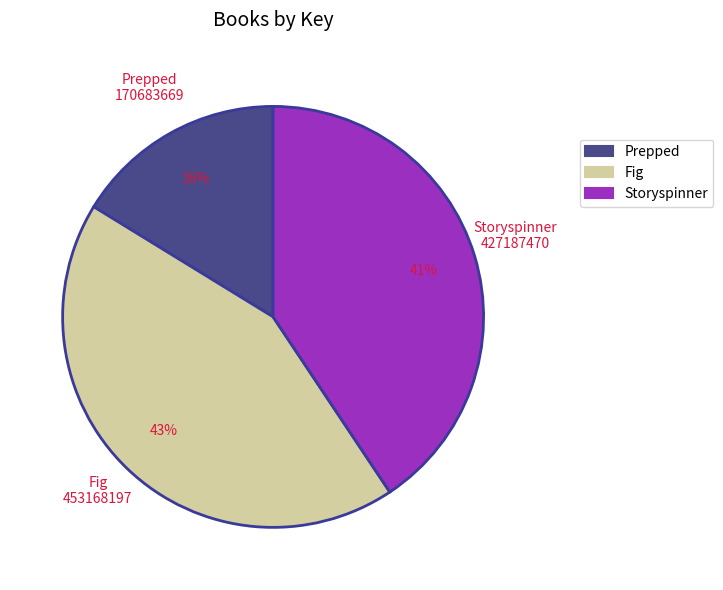

To the nearest percent, what percentage of the pie is Prepped?

16%